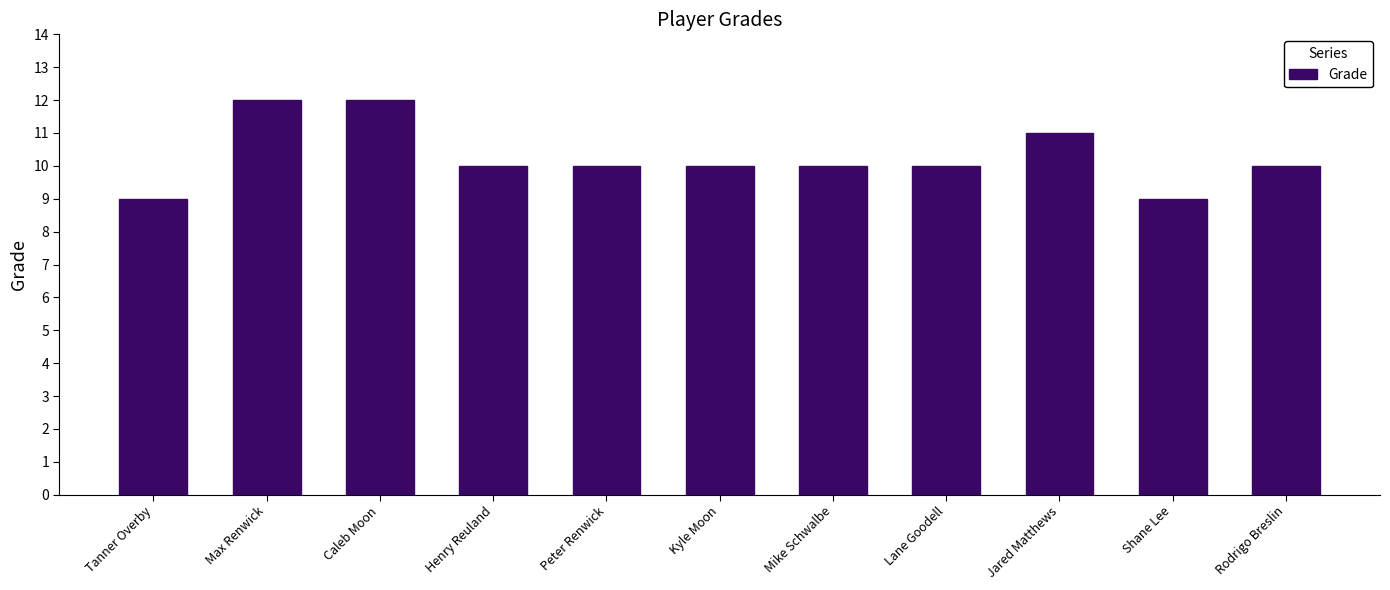

The chart shows a value of 7 at Peter Renwick. True or false?

False